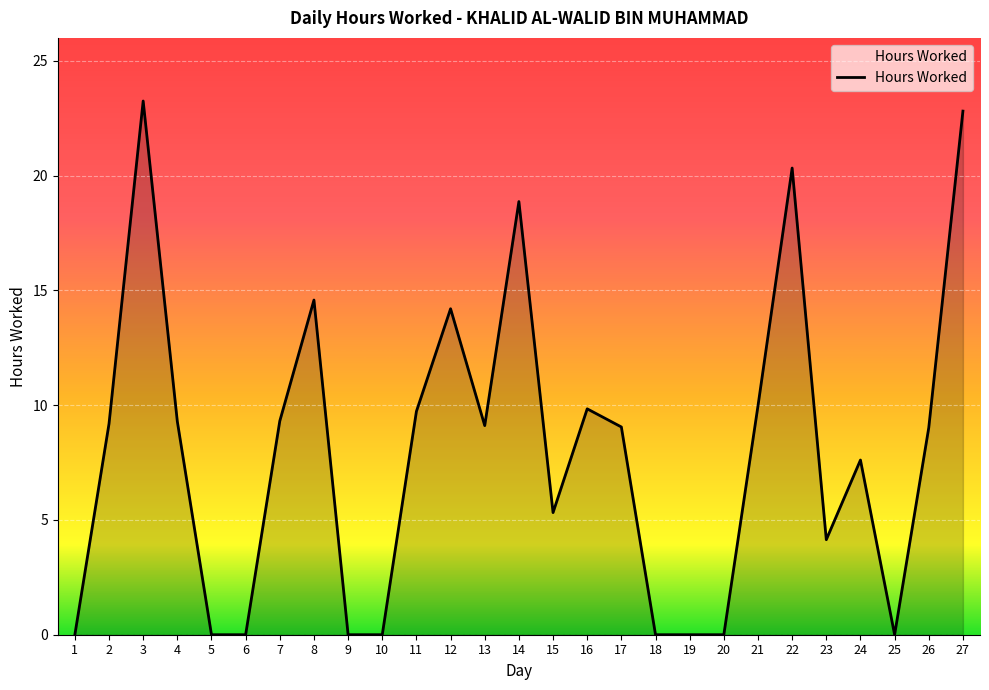

True or false: there are more than 1 points higher than both neighbors.

True